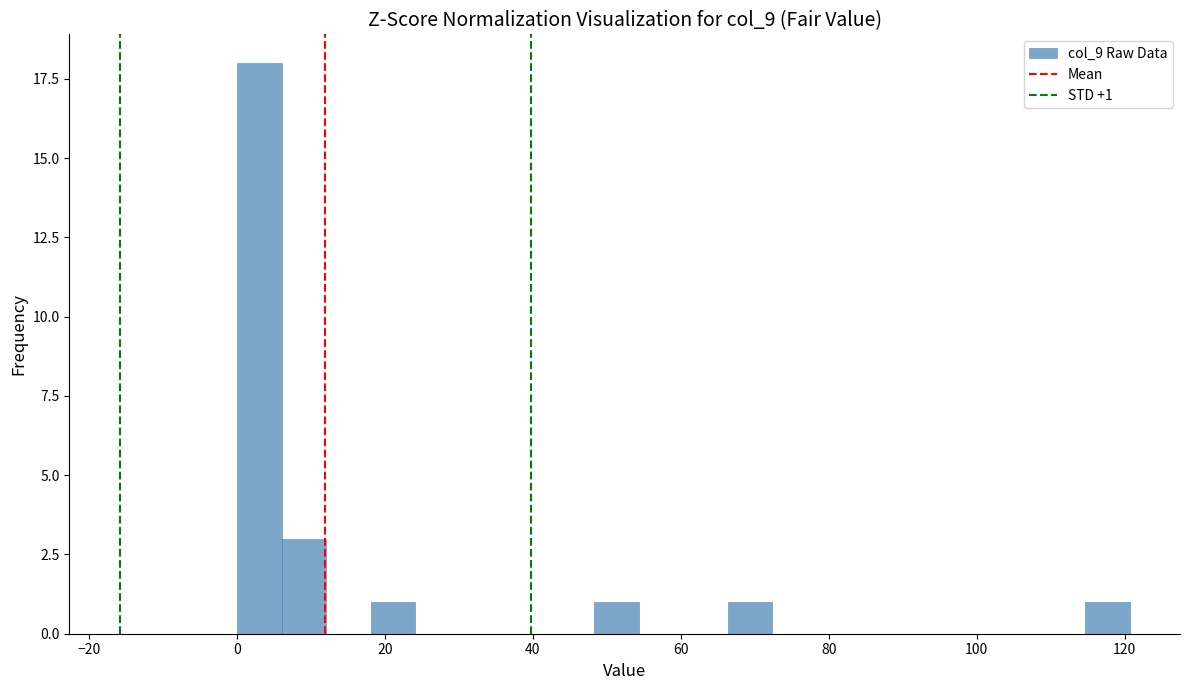

Around what value on the x-axis is the tallest bar? Give the approximate position of its centre, as read against the axis.

4